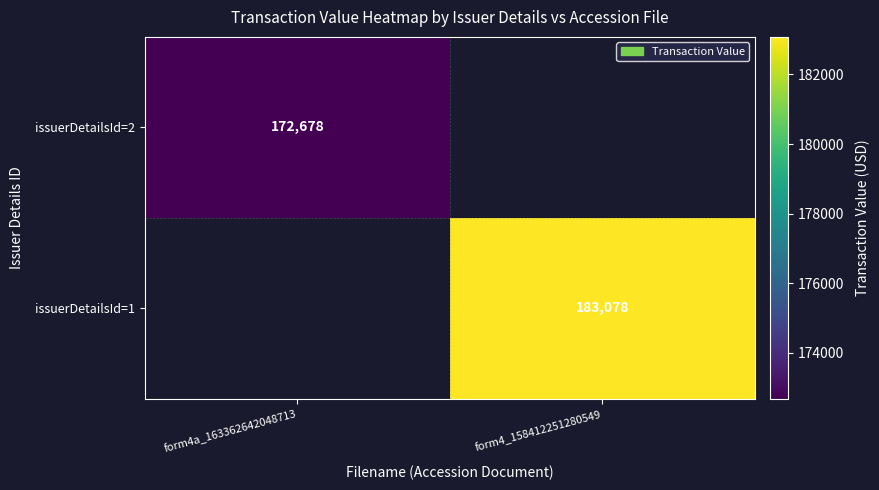

The value of issuerDetailsId=2 at form4a_163362642048713 is 67599. True or false?

False